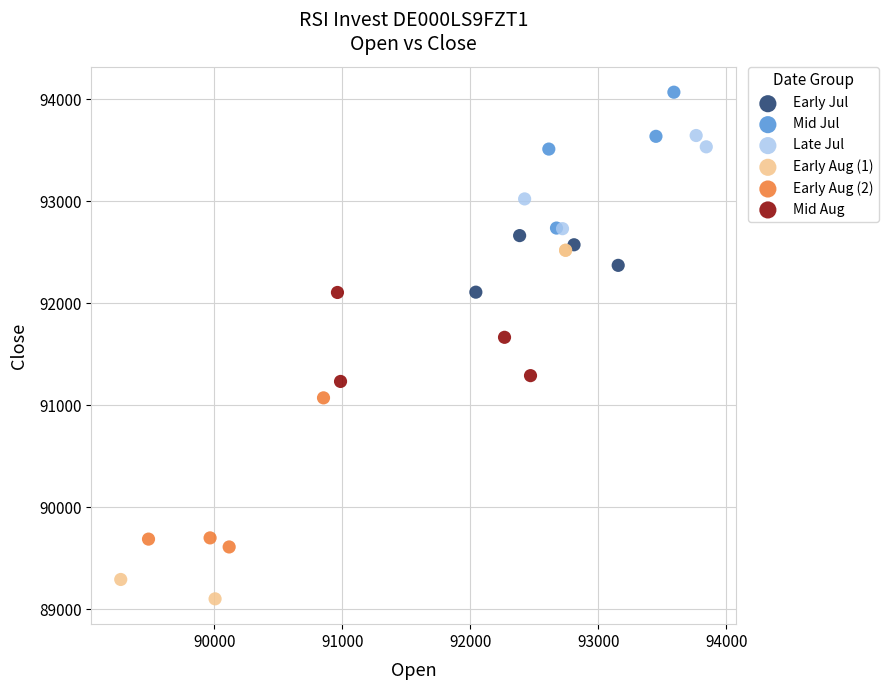

Which series reaches the maximum Y coordinate?

Mid Jul